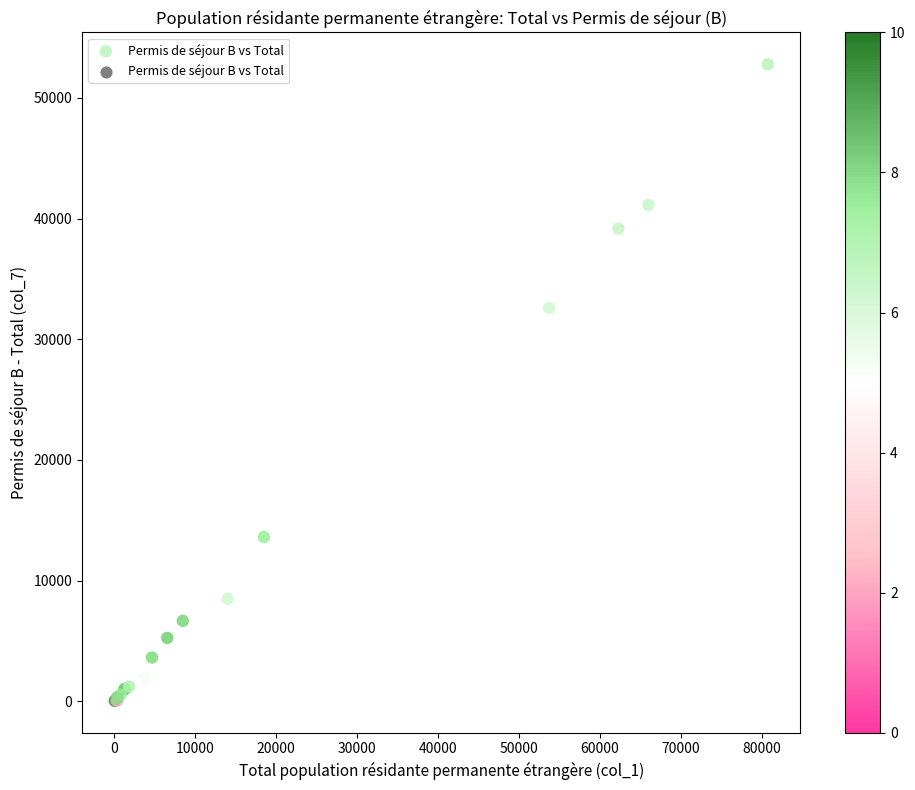

What Y value in the scatter plot is closest to 26413?

32591